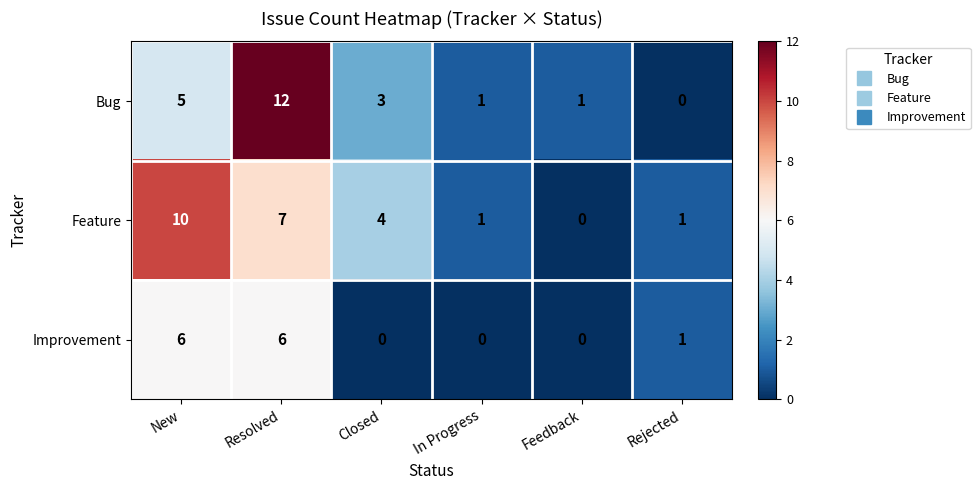

What is the difference between the maximum and second lowest values in the Improvement series?

6